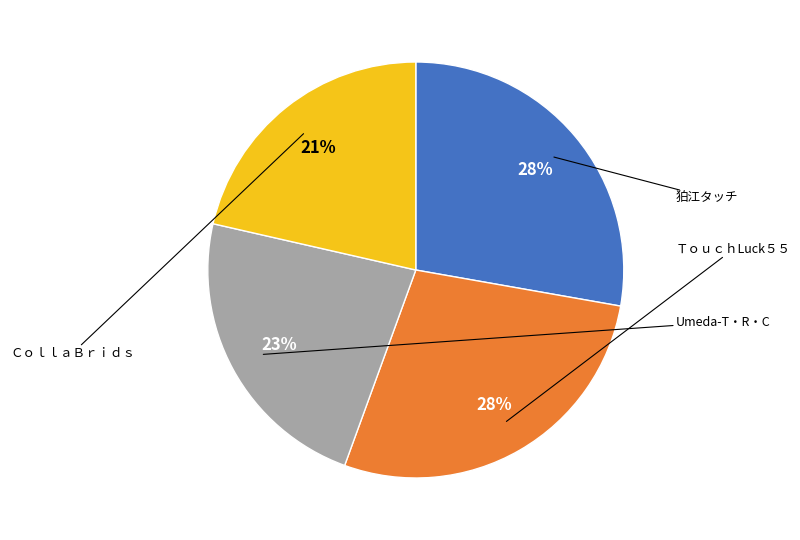

To the nearest percent, what is the average slice percentage?

25%